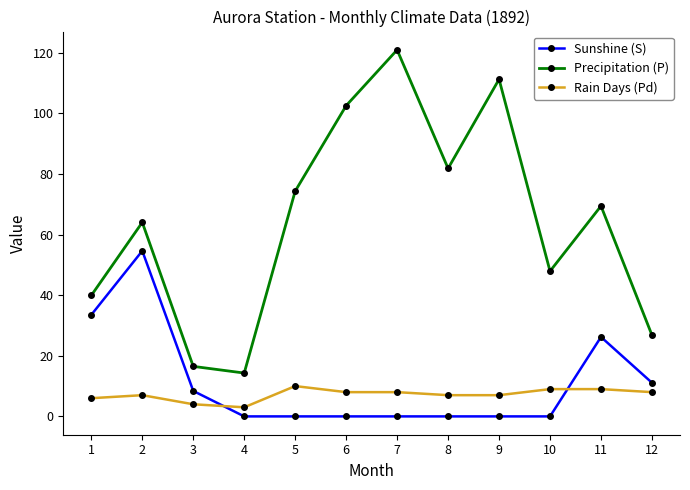

Where is the first local minimum for Precipitation (P)?

4